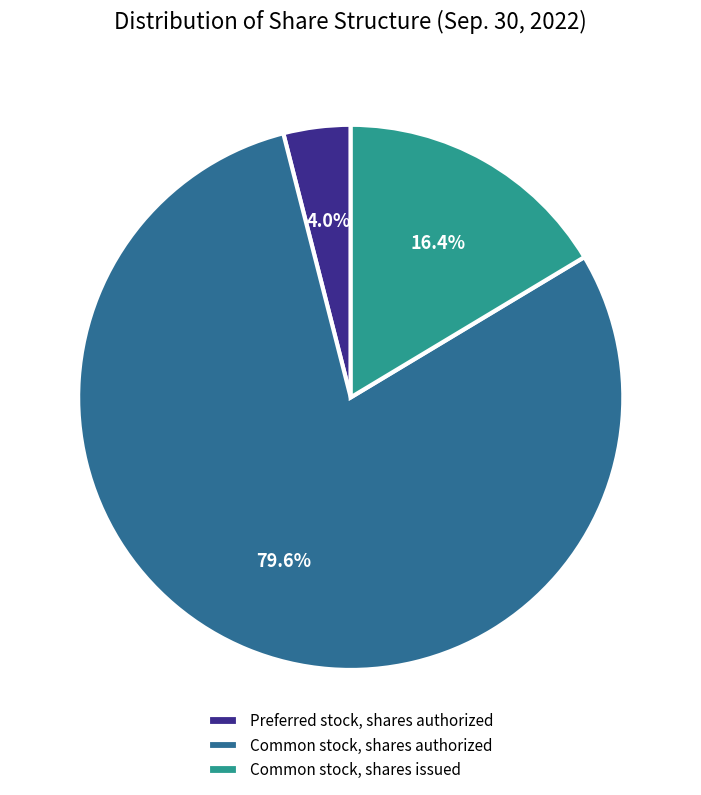

To the nearest percent, what is the combined percentage of Common stock, shares authorized and Common stock, shares issued?

96%